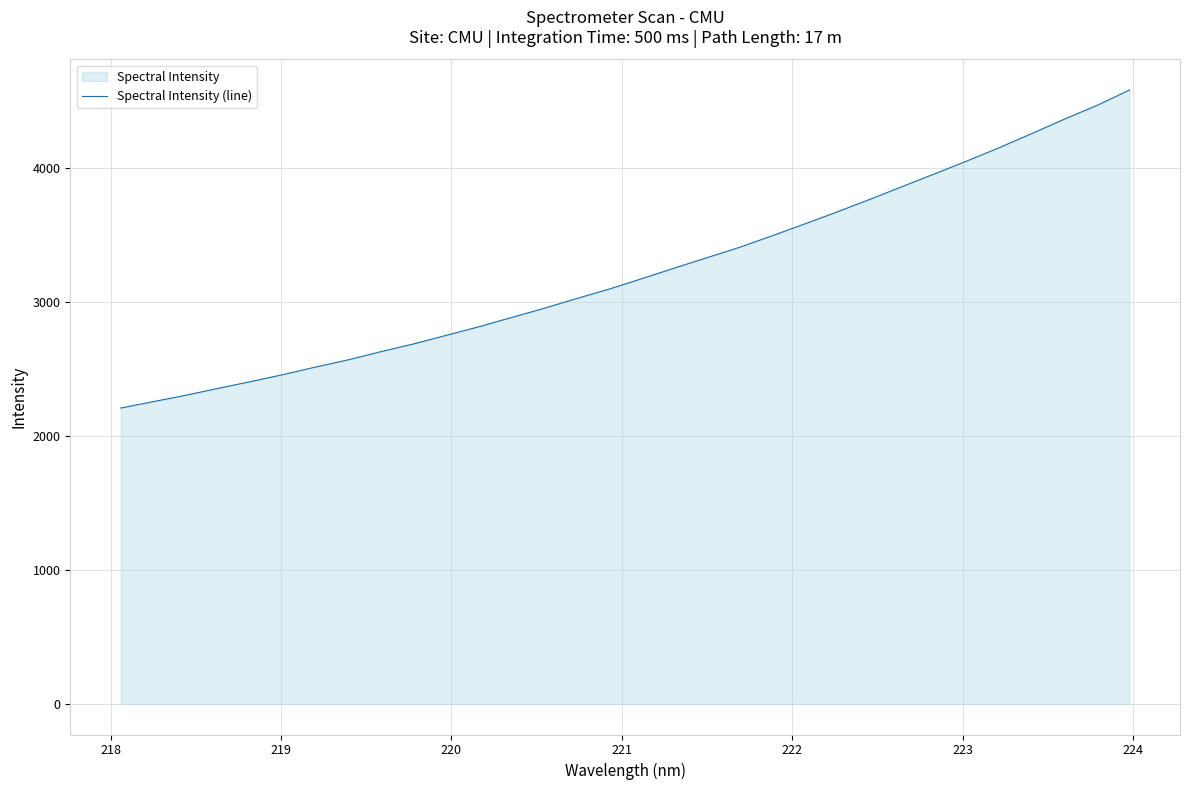

True or false: the data has more than 0 interior local peaks.

False